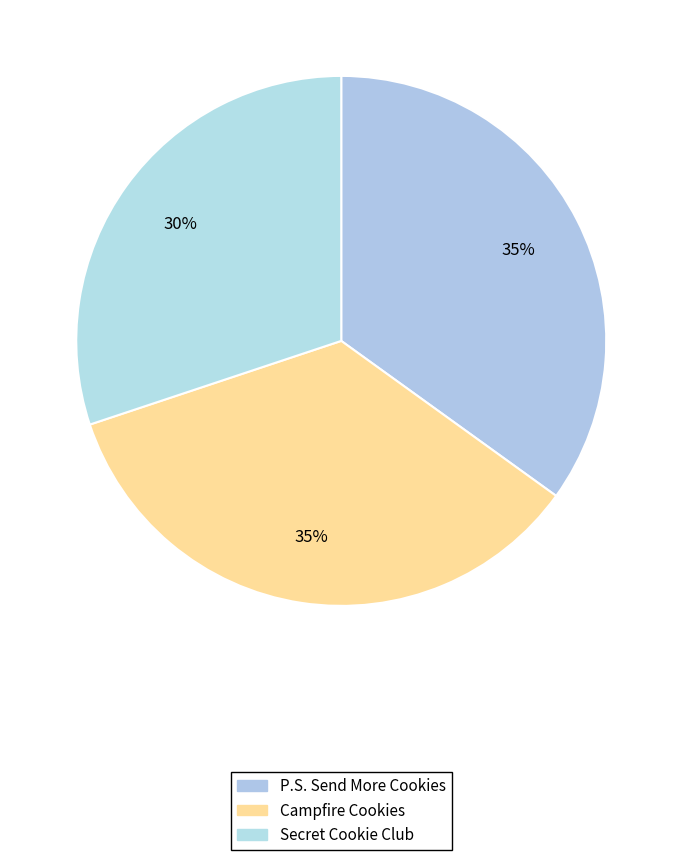

How many slices are in this pie chart?

3